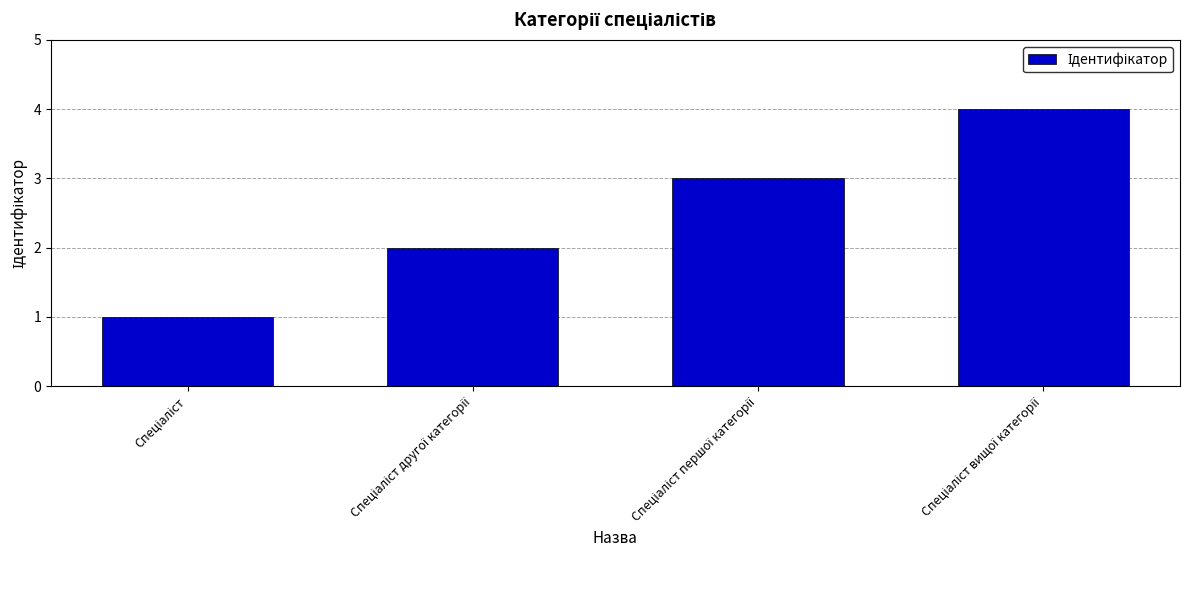

What is the greatest value displayed?

4